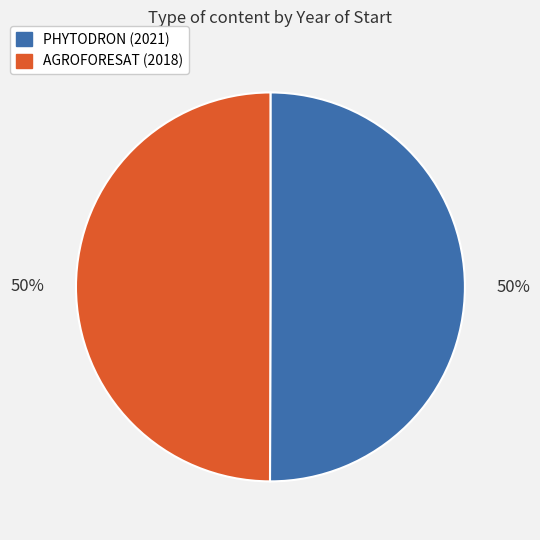

To the nearest percent, what is the average slice percentage?

50%